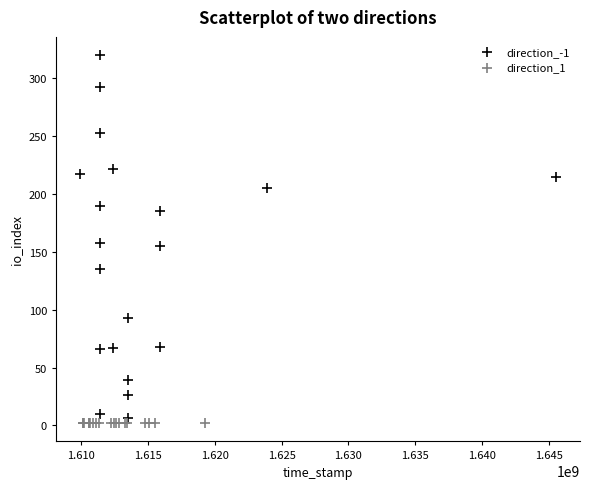

Which series contains the highest Y value?

direction_-1